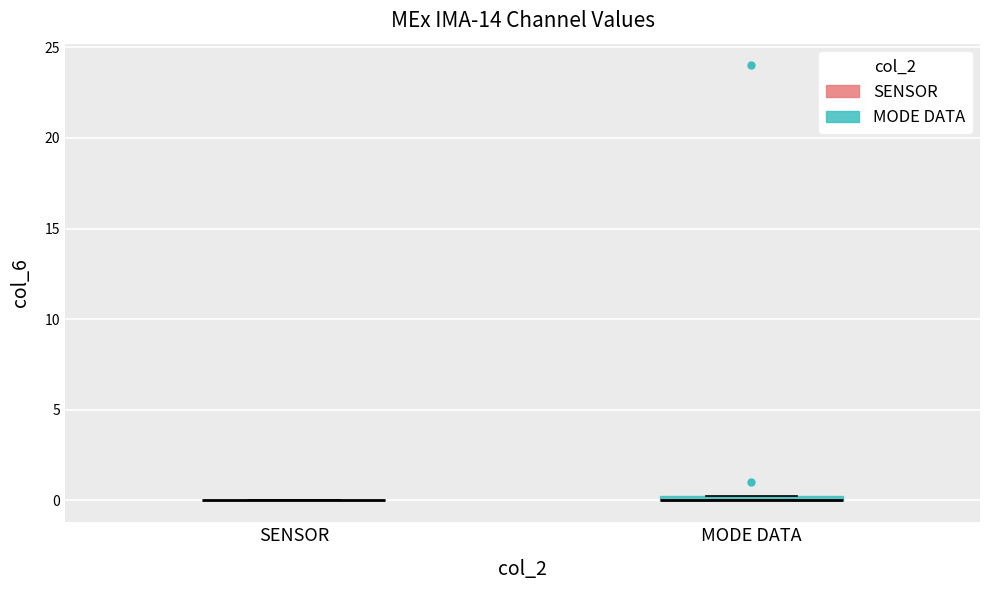

Where is the upper edge of the box for MODE DATA on the y-axis? The values are not printed on the chart, so give them approximately, as read against the axis.

0.5